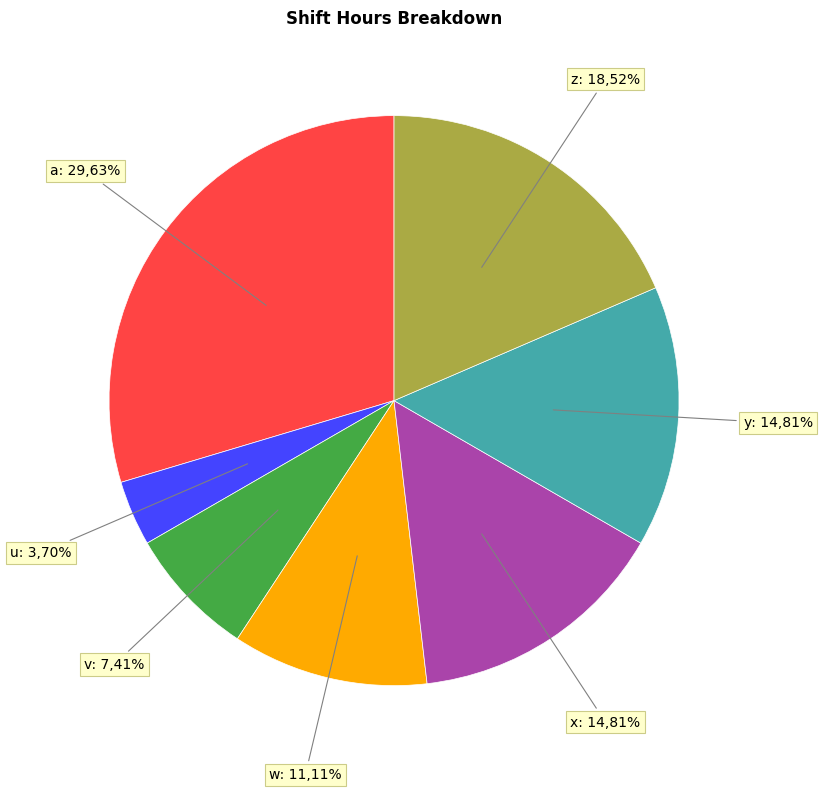

The z slice represents 19% of the pie. True or false?

True